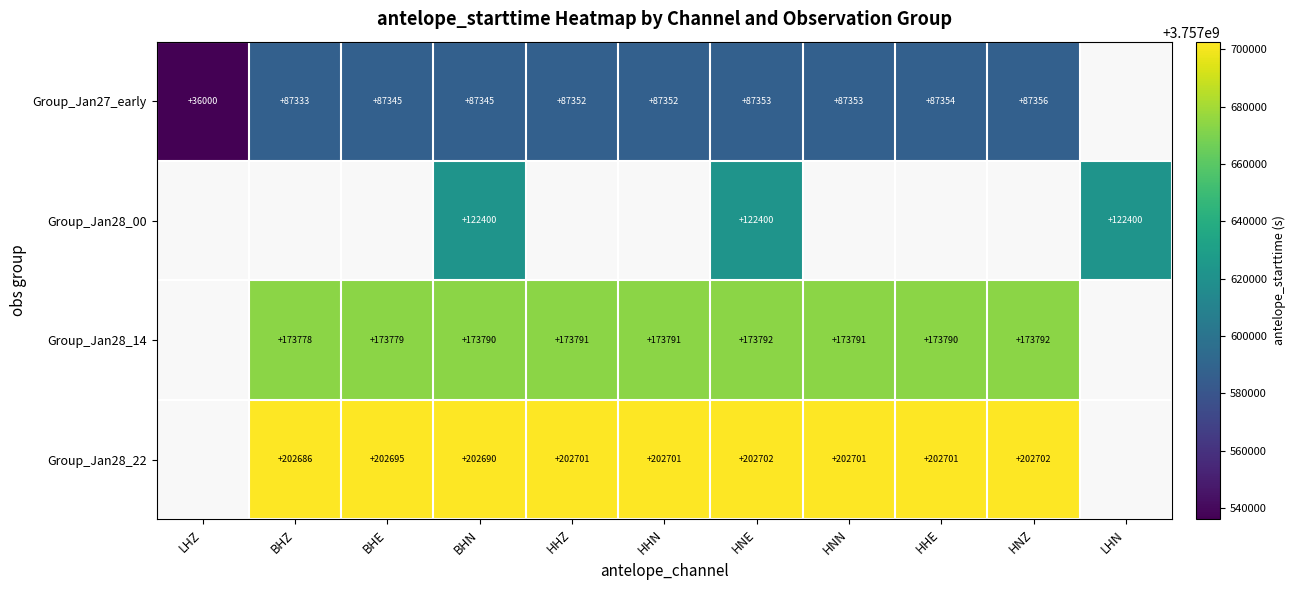

The Group_Jan28_22 series shows 202690 at BHN. True or false?

True